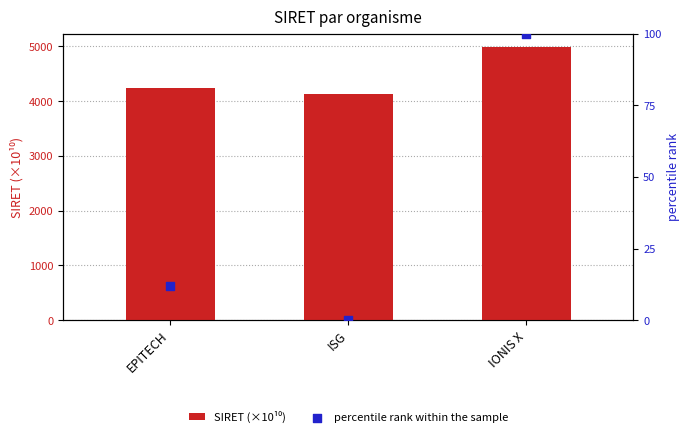

Is the value of SIRET (×10¹⁰) at ISG greater than the value of percentile rank within the sample at EPITECH?

Yes